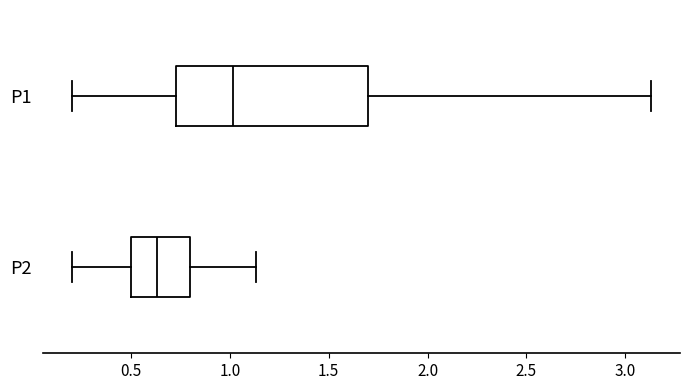

Reading bottom to top, read every box against the x-axis: the position of its median line, the range the box covers, and the ends of its whiskers. The values are not printed on the chart, so give them approximately, as read against the axis.

P2: median 0.65, box 0.50 to 0.80, whiskers 0.20 to 1.15
P1: median 1.00, box 0.75 to 1.70, whiskers 0.20 to 3.15